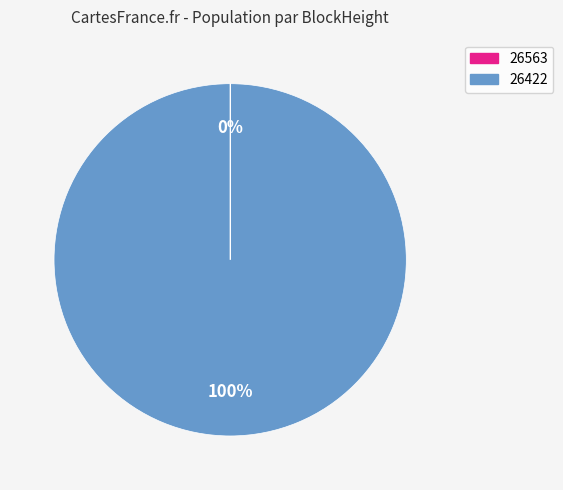

Is it true that 26422 is 100% of the pie?

True